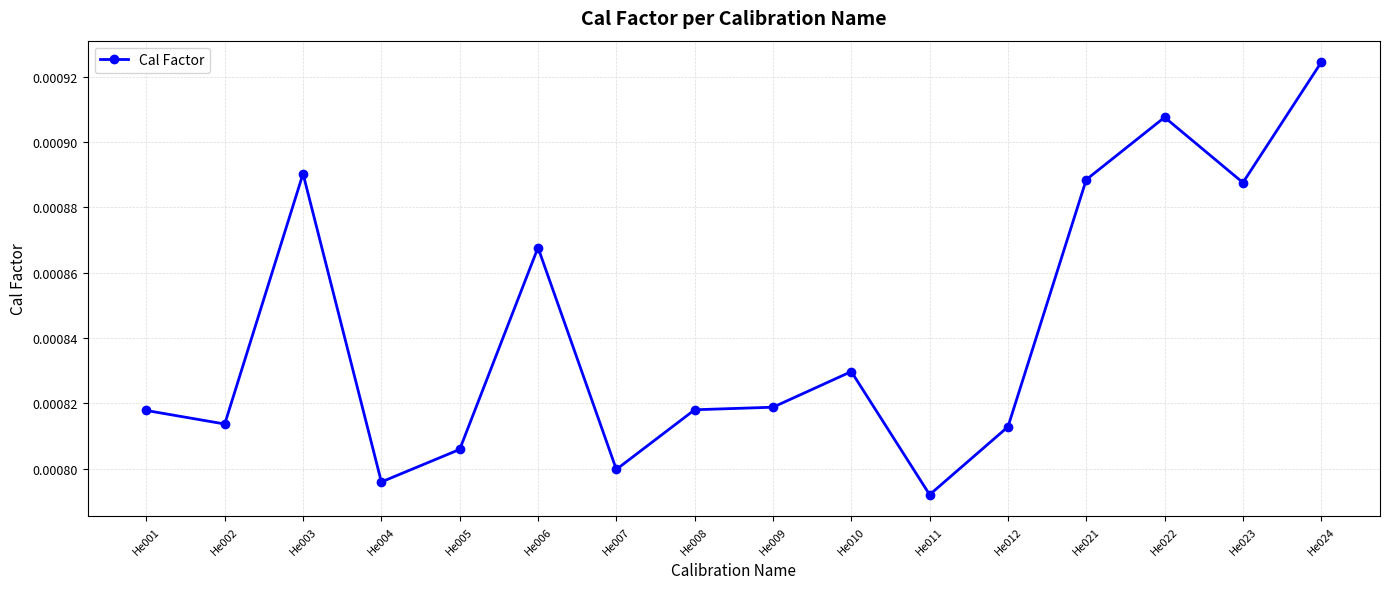

Count the number of categories in the chart.

16